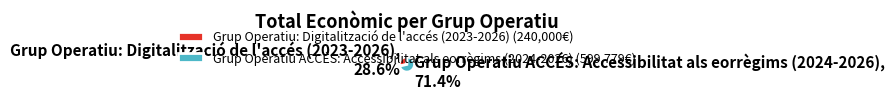

What portion of the pie excludes Grup Operatiu: Digitalització de l'accés (2023-2026)?

71.4%